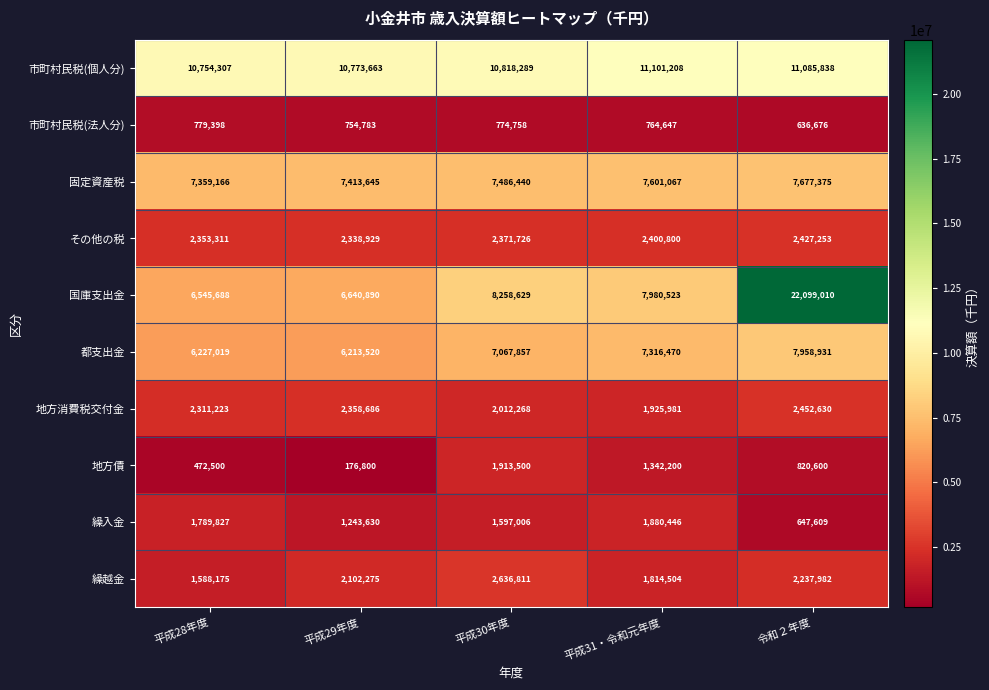

What is the total value across all series at 平成29年度?

40016821